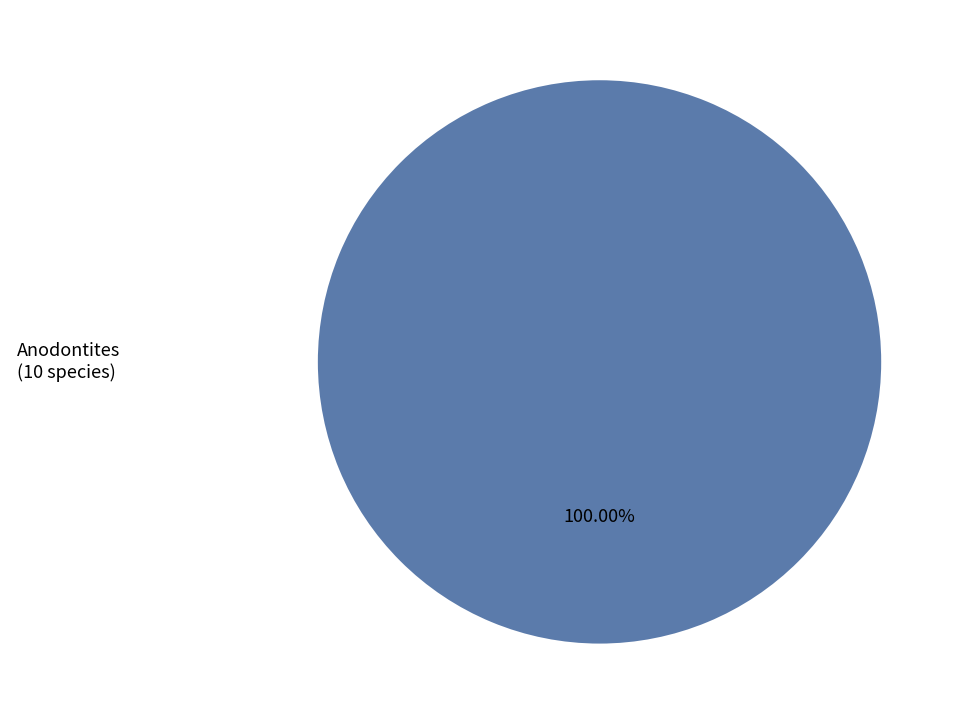

Rank the categories by value from highest to lowest.

Anodontites (10 species)